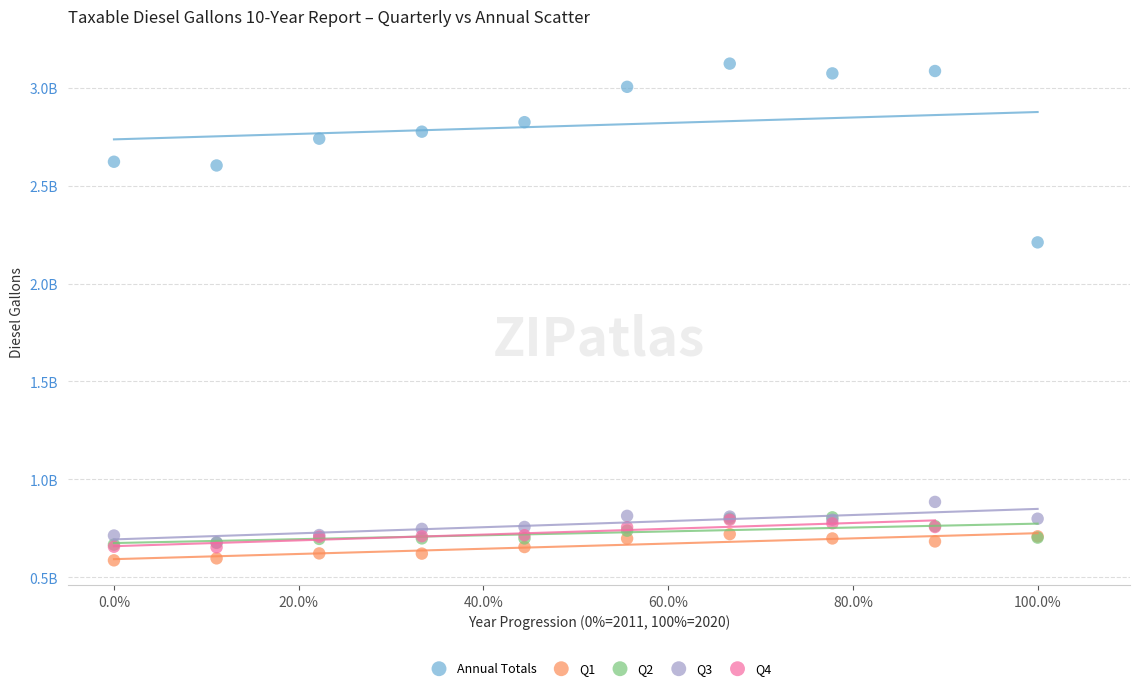

What are all the series names shown in the legend?

Annual Totals, Q1, Q2, Q3, Q4